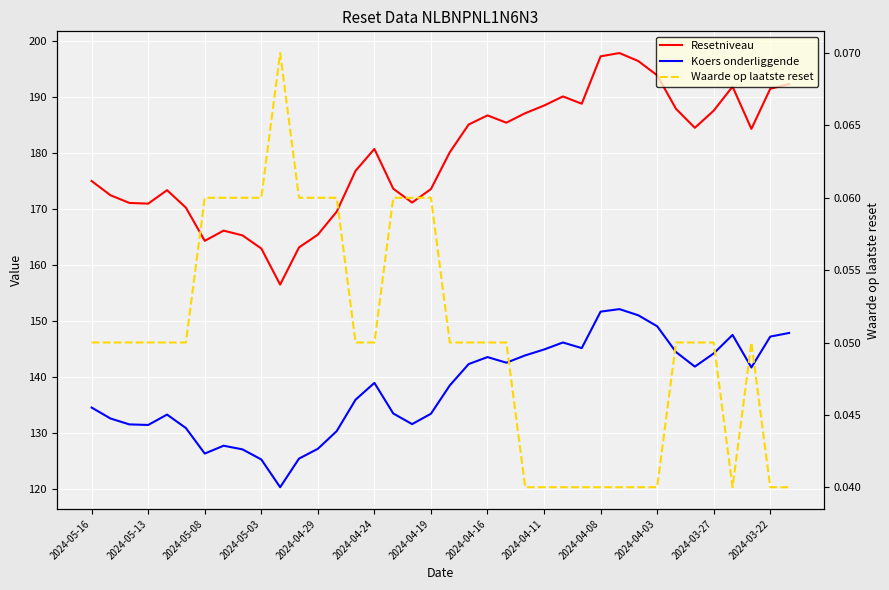

Is the value of Koers onderliggende at 18 greater than the value of Waarde op laatste reset at 32?

Yes